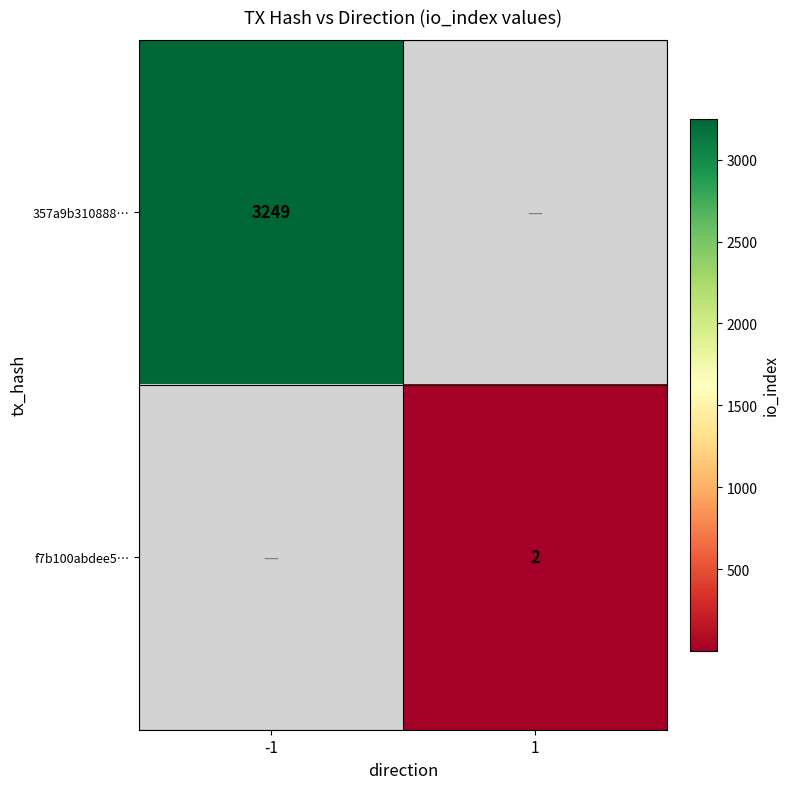

Which has a higher value, 1 or -1?

-1